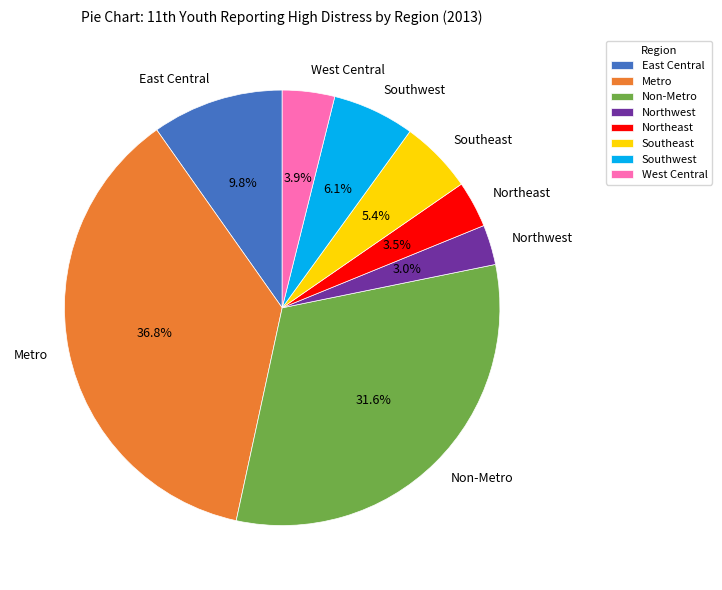

Which has a higher value, East Central or Northwest?

East Central